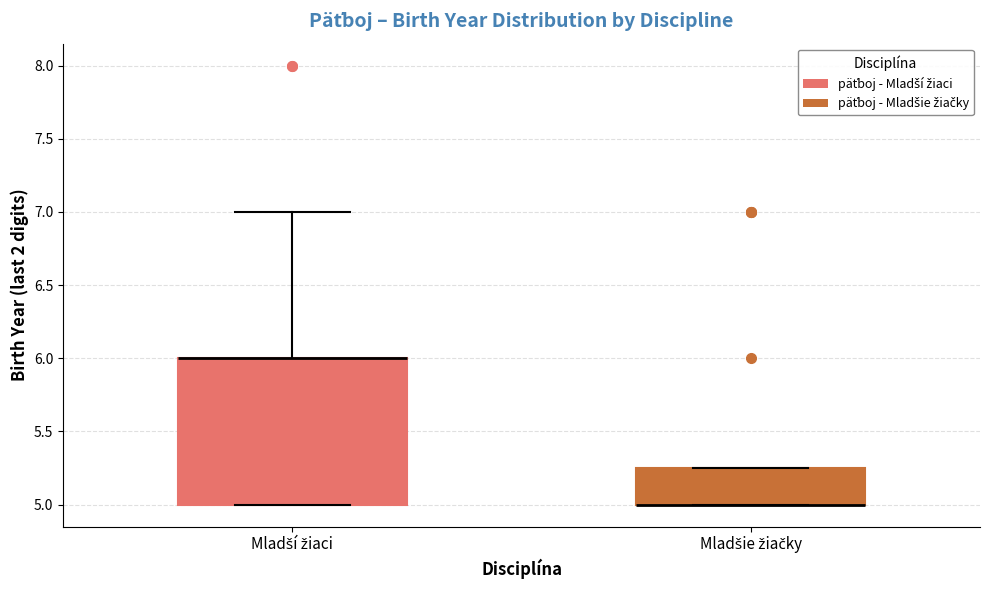

Reading left to right, read every box against the y-axis: the position of its median line, the range the box covers, and the ends of its whiskers. The values are not printed on the chart, so give them approximately, as read against the axis.

Mladší žiaci: median 6.00 (drawn on the box's upper edge), box 5.00 to 6.00, whiskers 5.00 to 7.00
Mladšie žiačky: median 5.00 (drawn on the box's lower edge), box 5.00 to 5.25, whiskers 5.00 to 5.25